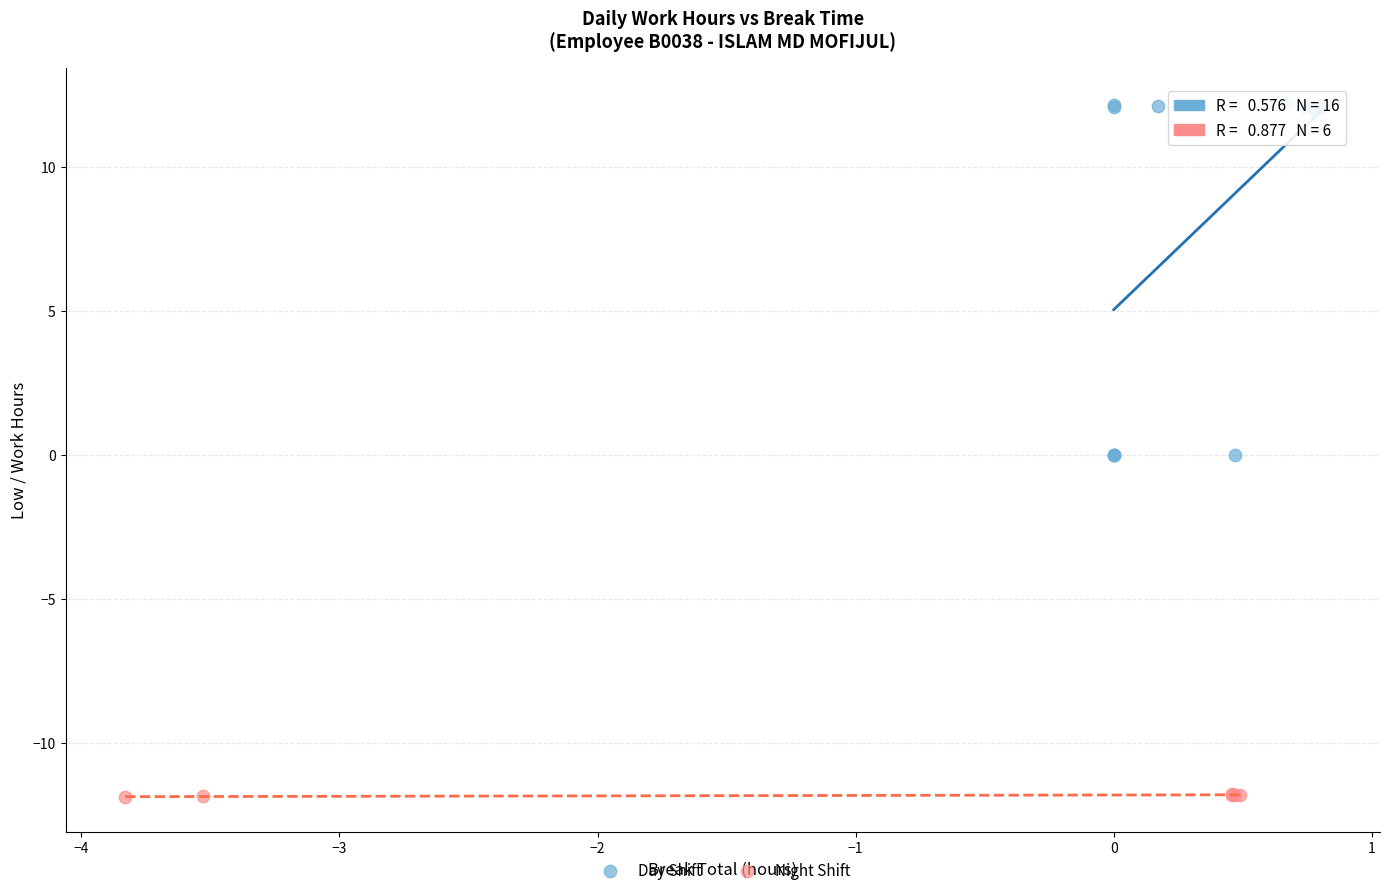

Which series has the largest Y range (max minus min)?

Day Shift